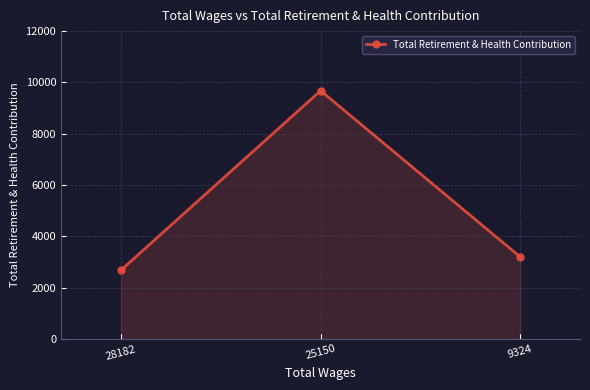

Rank the categories by value from highest to lowest.

25150, 9324, 28182